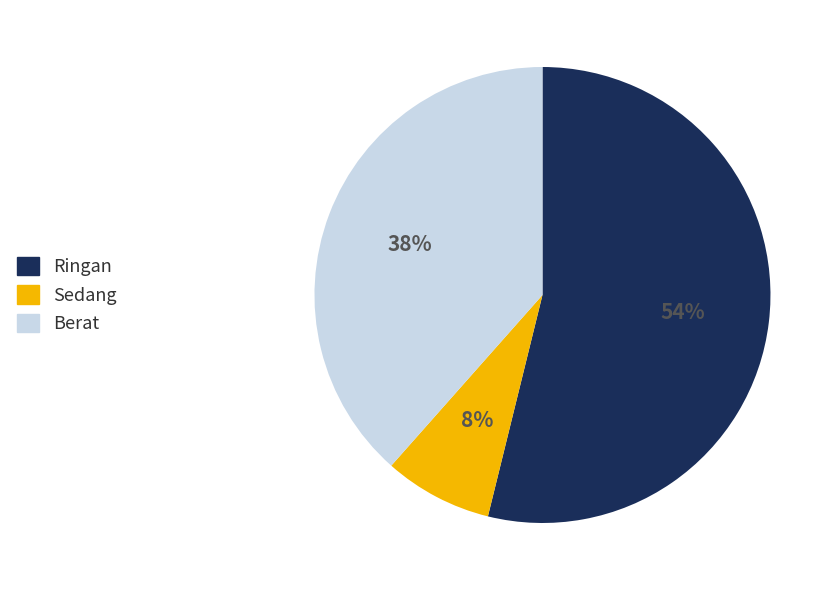

Rank the categories by value from highest to lowest.

Ringan, Berat, Sedang